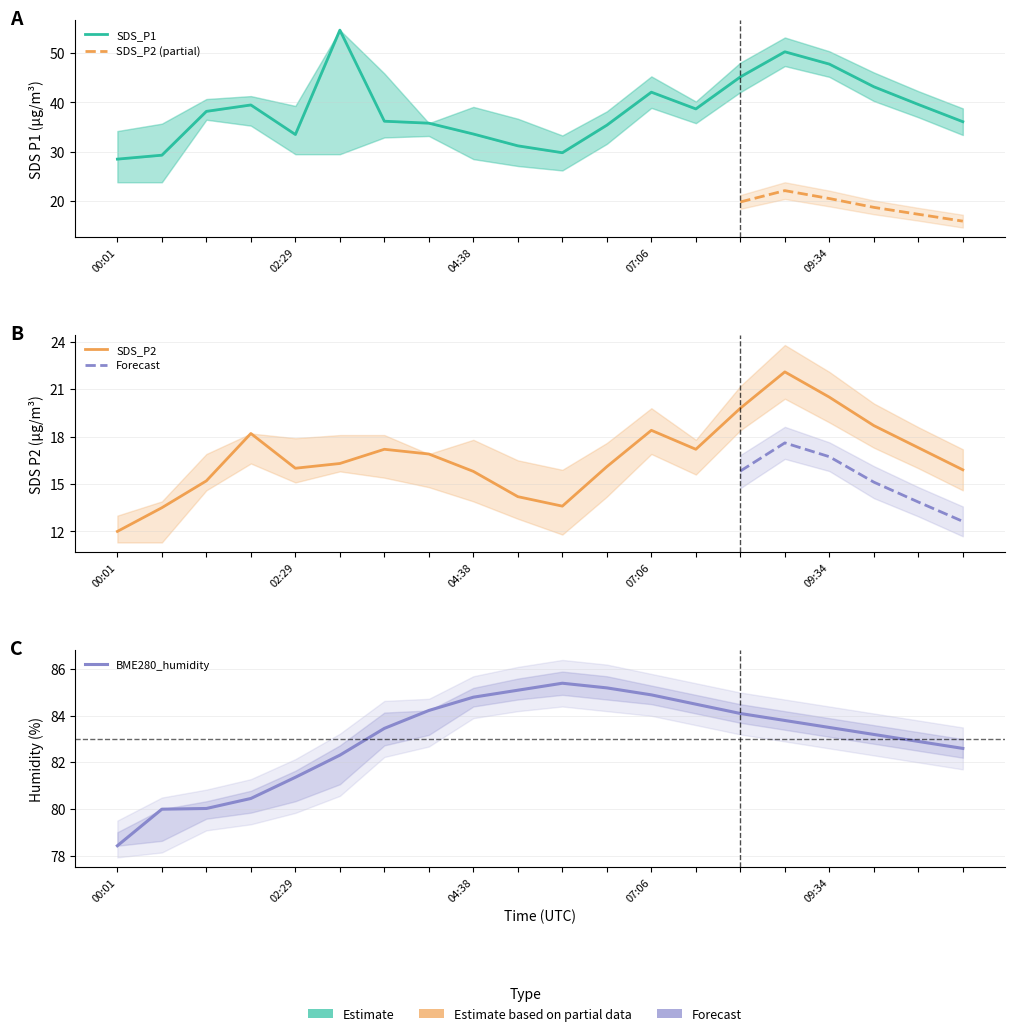

What value does the SDS_P2 series have at 06:29?

16.1